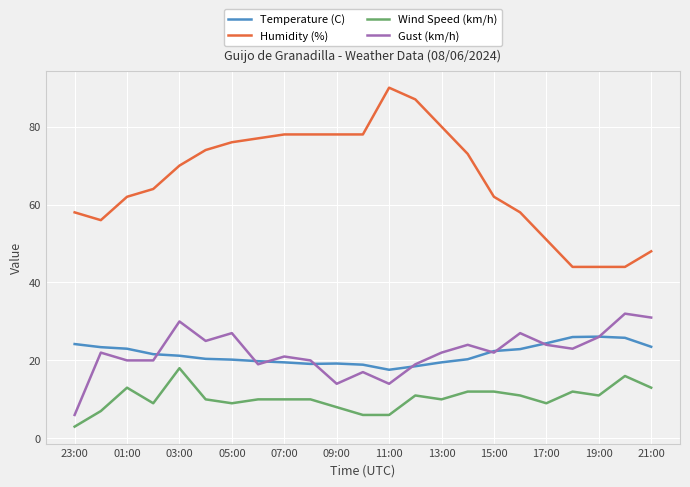

List the series in order of their peak value, lowest first.

Wind Speed (km/h), Temperature (C), Gust (km/h), Humidity (%)